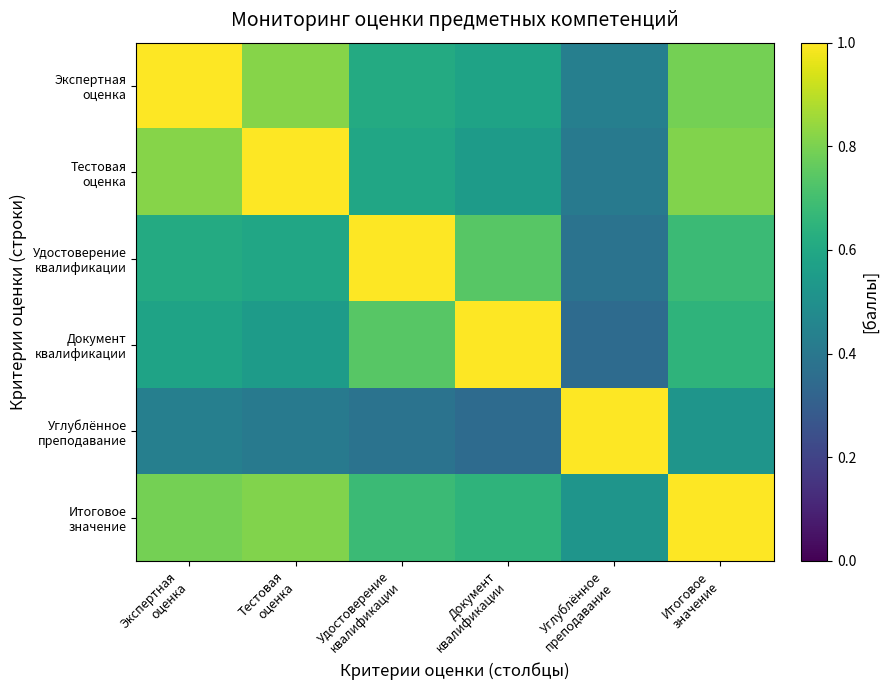

Which label corresponds to the smallest value in the chart?

Углублённое
преподавание